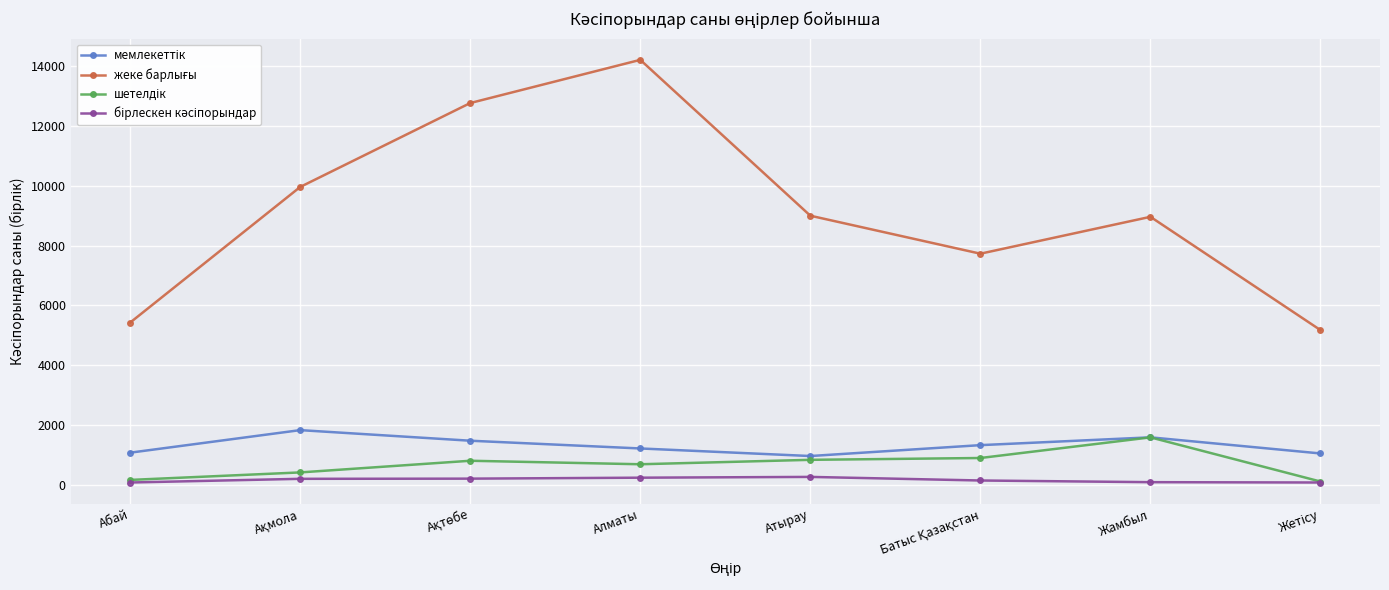

What is the label of the 5th point from the left?

Атырау